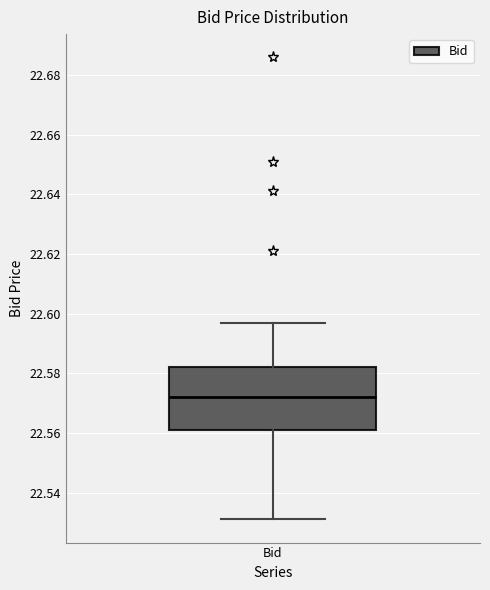

Where does the upper whisker of the box for Bid end on the y-axis? The values are not printed on the chart, so give them approximately, as read against the axis.

22.598